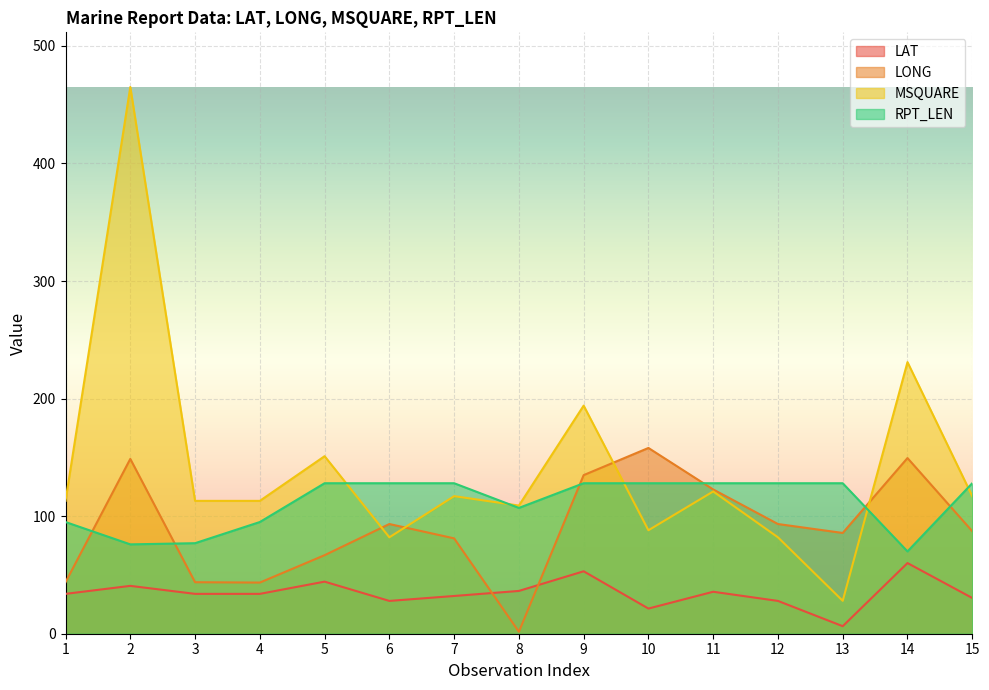

Where does the MSQUARE series first go above 113?

2